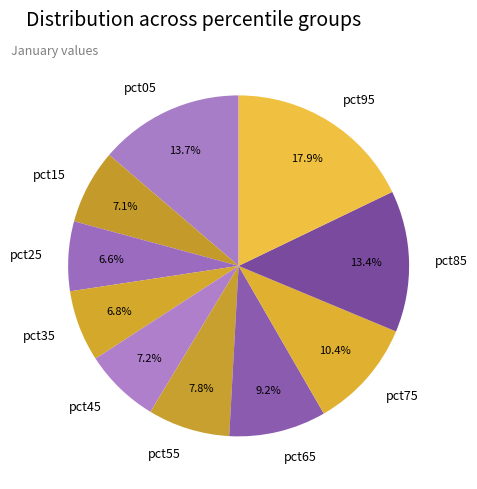

To the nearest percent, what percentage of the pie is pct95?

18%